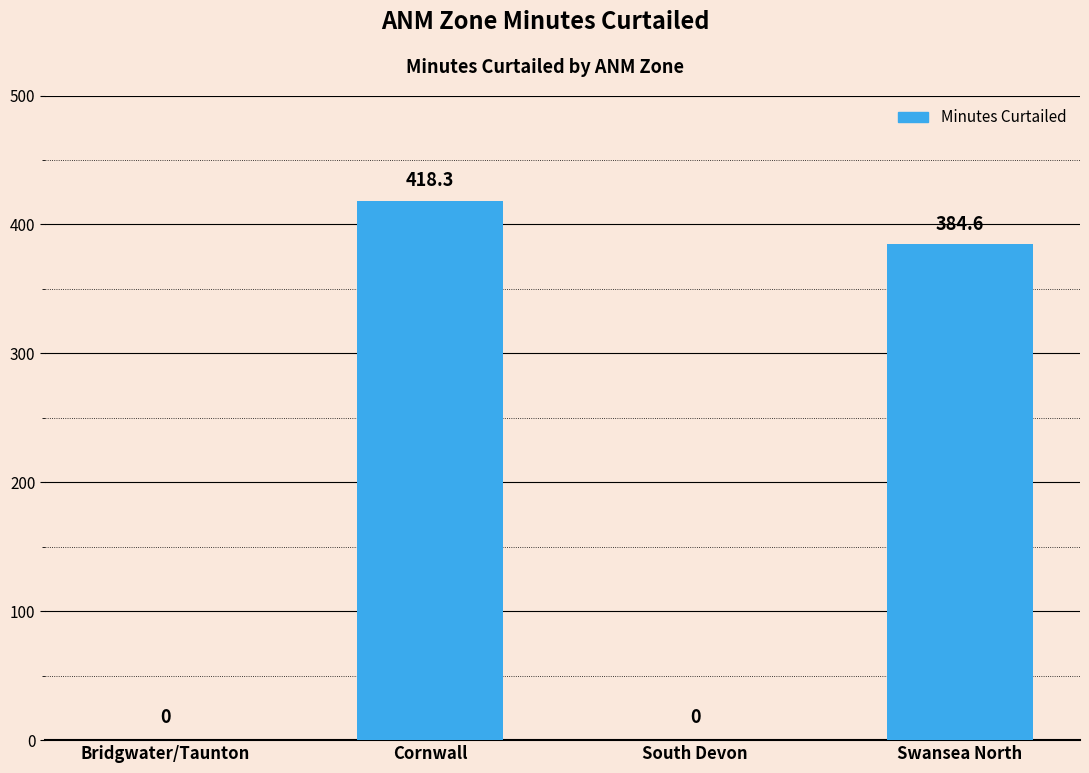

How many data points does each series have?

4